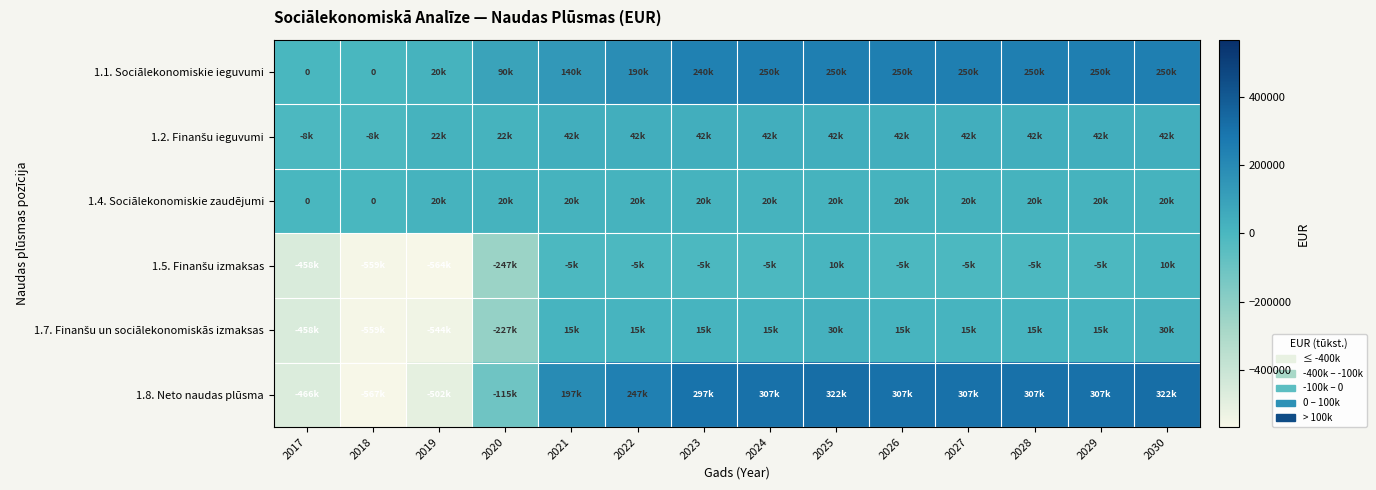

Where is 1.1. Sociālekonomiskie ieguvumi nearest to the value 125000?

2021